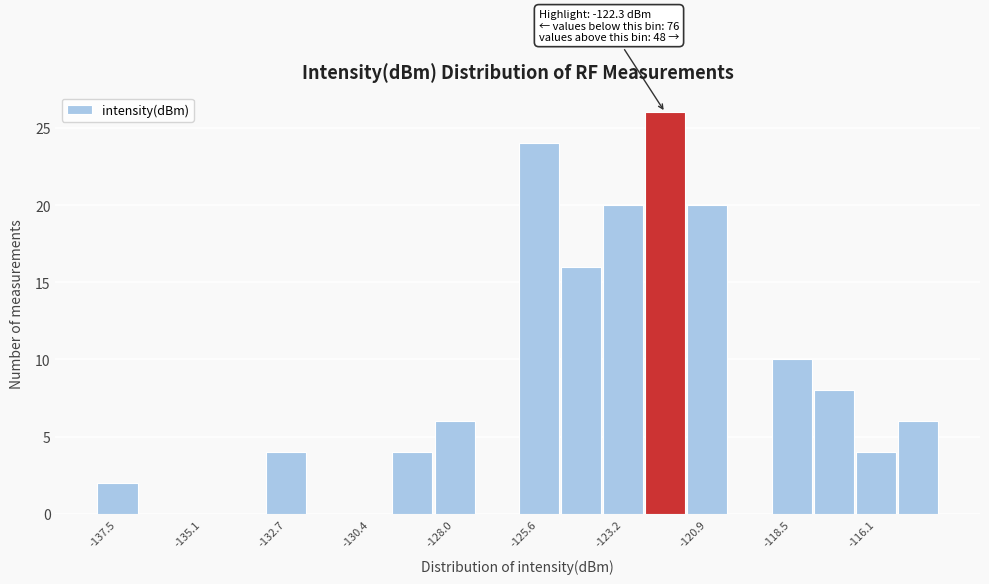

Read against the x-axis, roughly where is the centre of the tallest bar?

-122.0